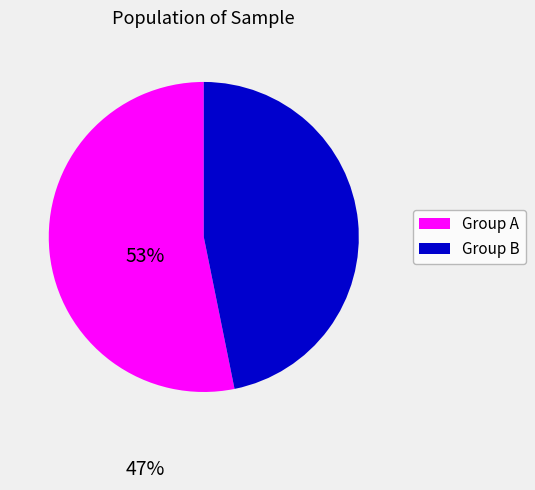

Count the number of slices in the pie.

2